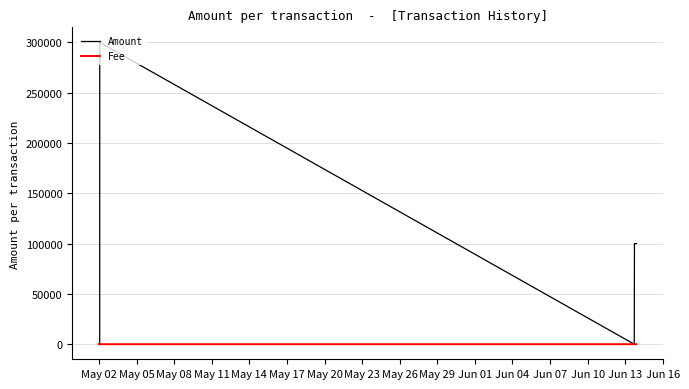

What is the maximum value for Fee?

2.0